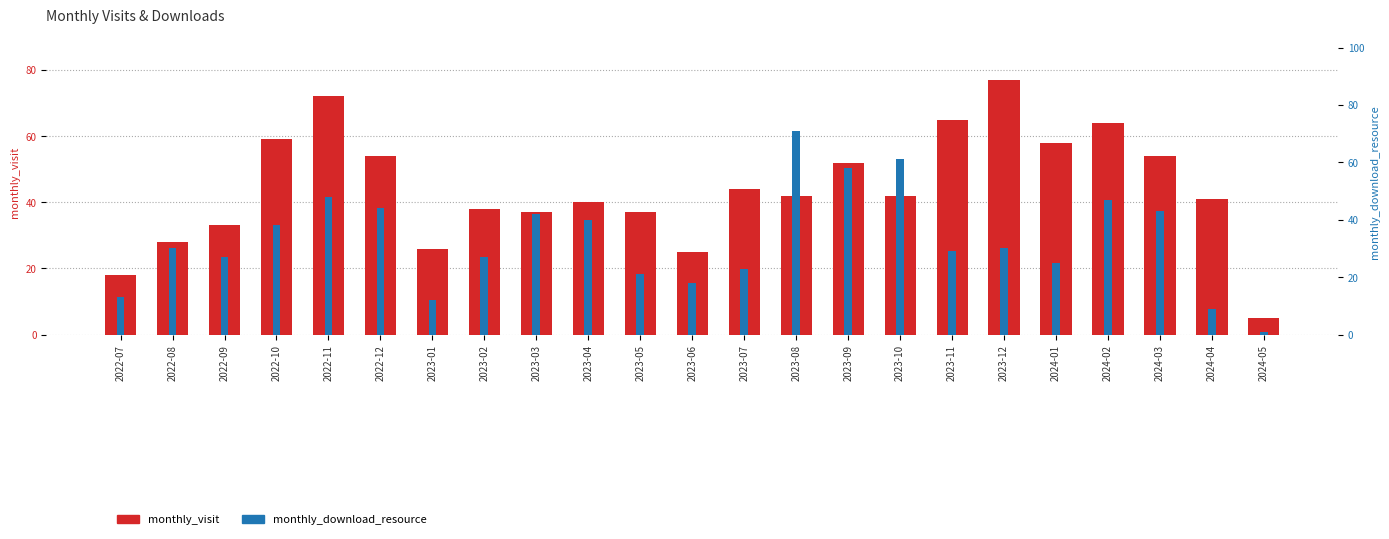

What is the total value across all series at 2023-12?

107